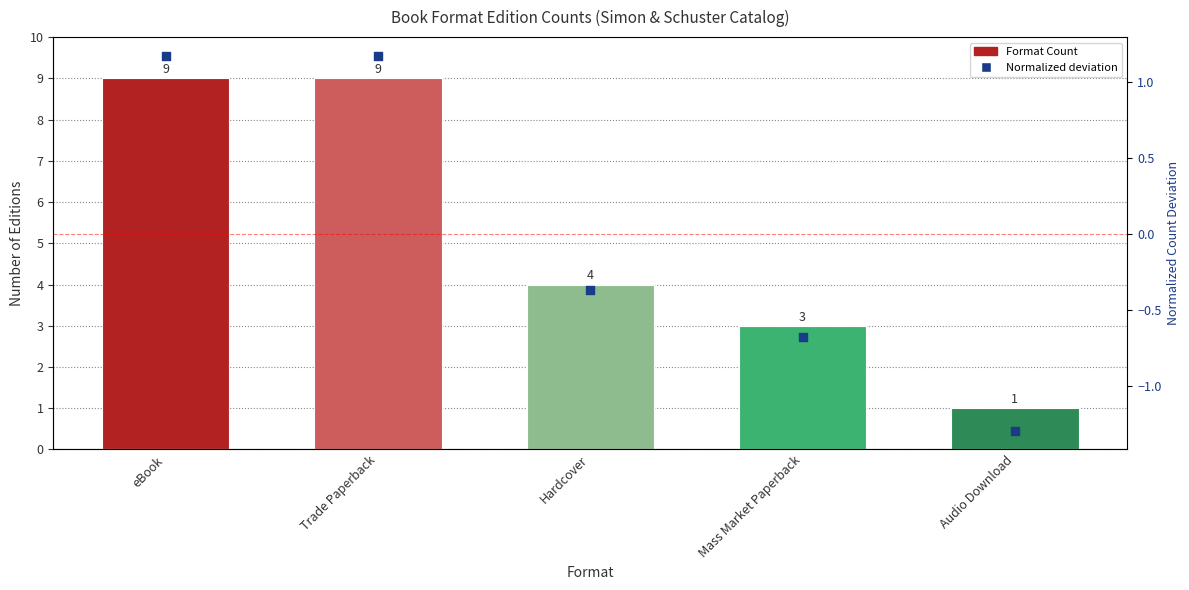

Which series has the largest Y range (max minus min)?

Format Count